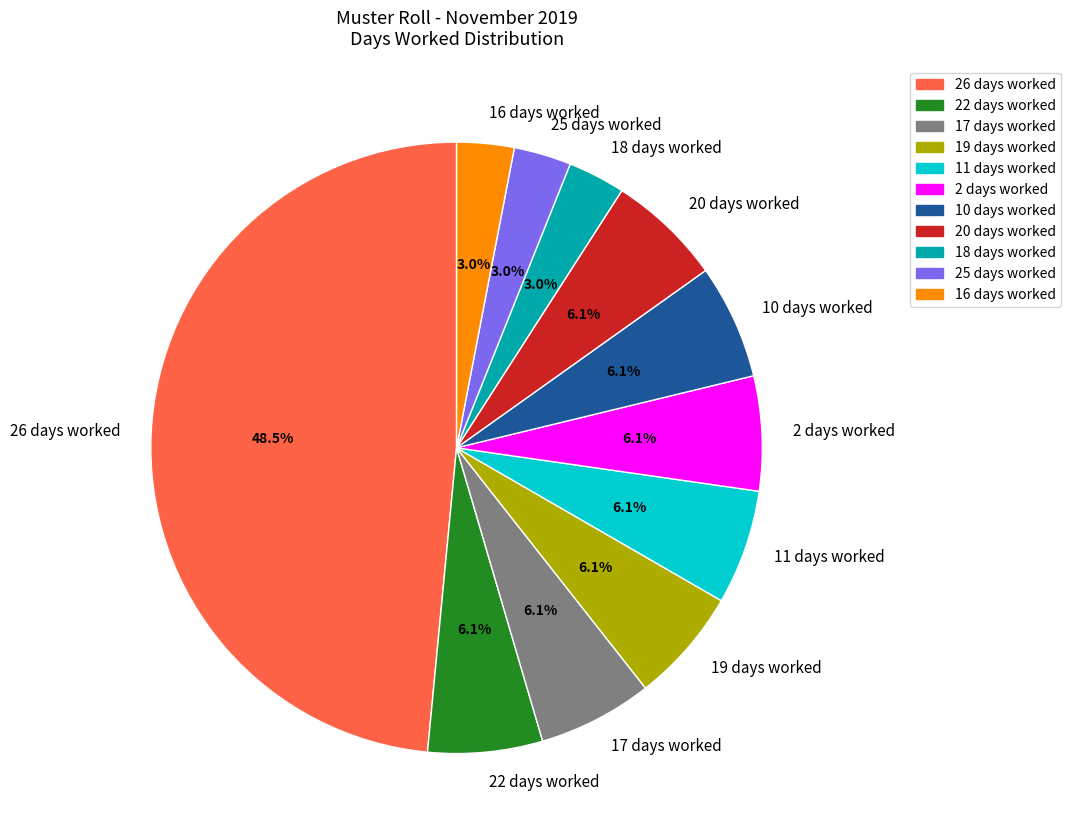

Does 22 days worked account for over 50% of the chart?

No